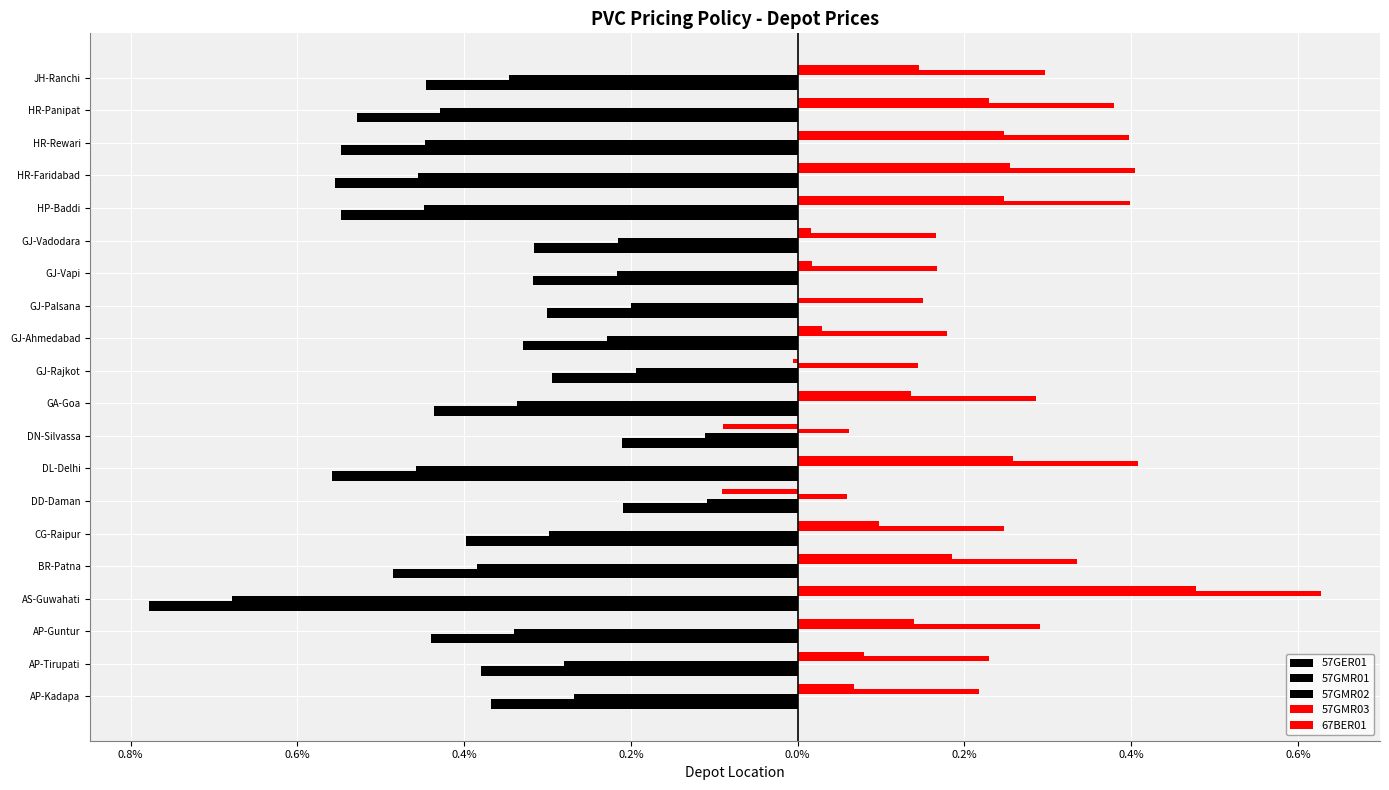

Which series has the largest total across all categories?

57GMR03